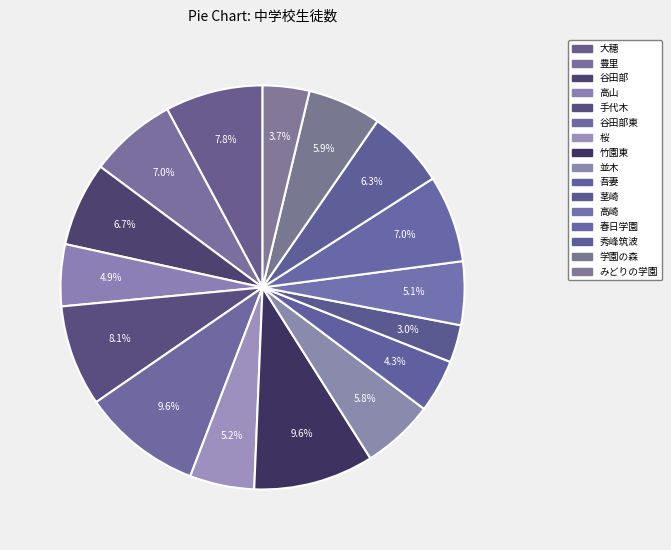

How many segments does this pie chart have?

16